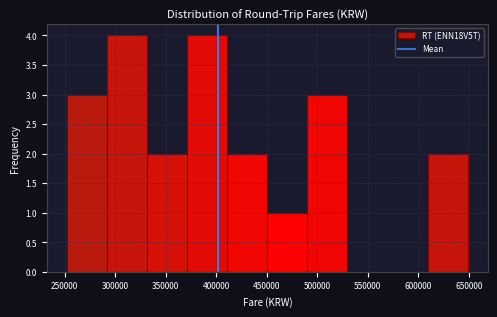

How tall is the bar that spans 490000 to 530000 on the x-axis? Neither the bar edges nor the heights are printed on the chart, so give them approximately, as read against the axes.

3